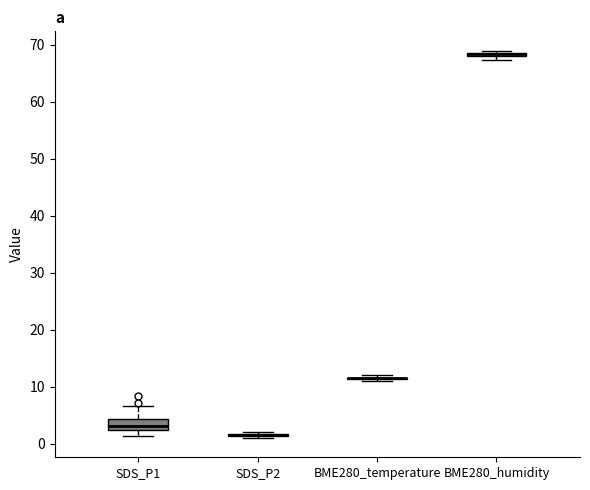

Comparing the boxes themselves (not the whiskers), which one is the tallest?

SDS_P1